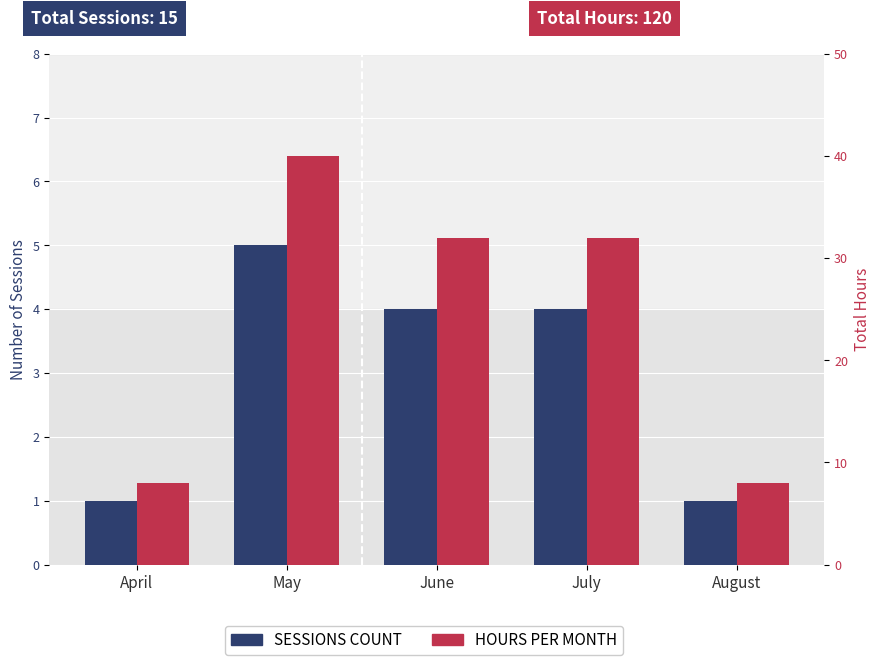

What is the value of the SESSIONS COUNT bar at the 1st from the left?

1